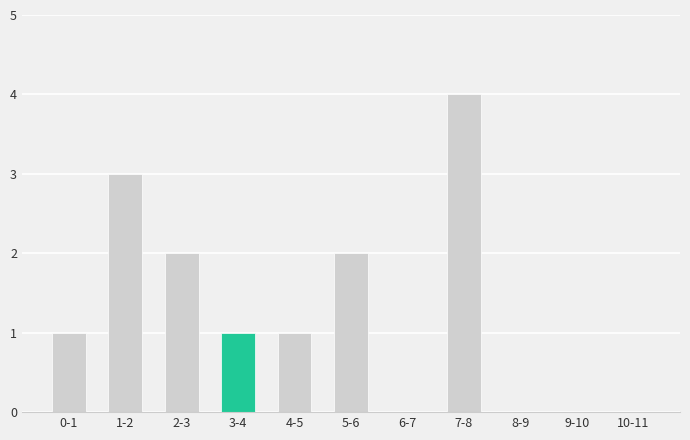

Reading right to left, transcribe all the data shown in this chart.

10-11=0	9-10=0	8-9=0	7-8=4	6-7=0	5-6=2	4-5=1	3-4=1	2-3=2	1-2=3	0-1=1